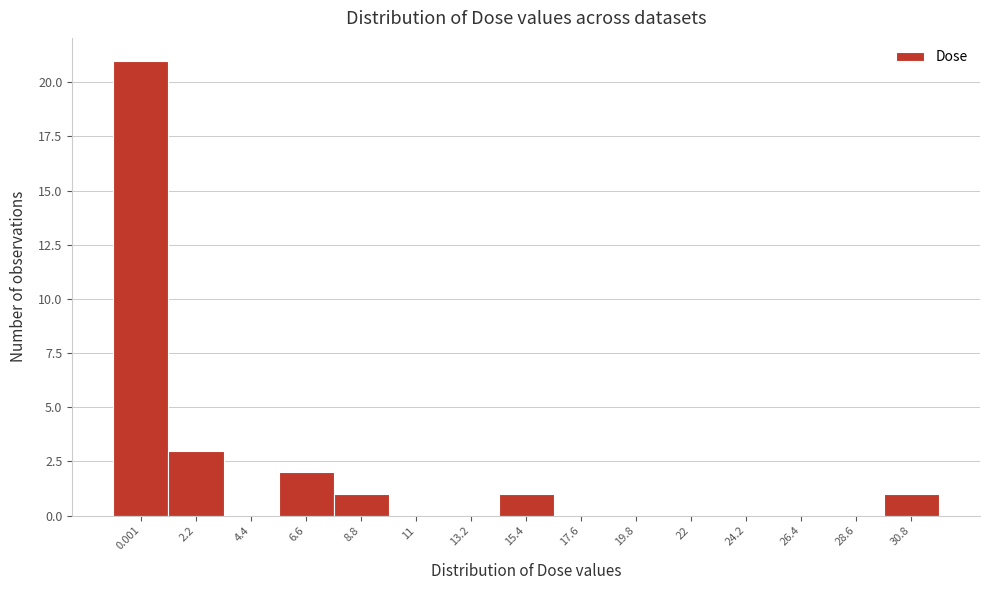

Reading right to left, transcribe all the data shown in this chart.

30.8=1	28.6=0	26.4=0	24.2=0	22=0	19.8=0	17.6=0	15.4=1	13.2=0	11=0	8.8=1	6.6=2	4.4=0	2.2=3	0.001=21